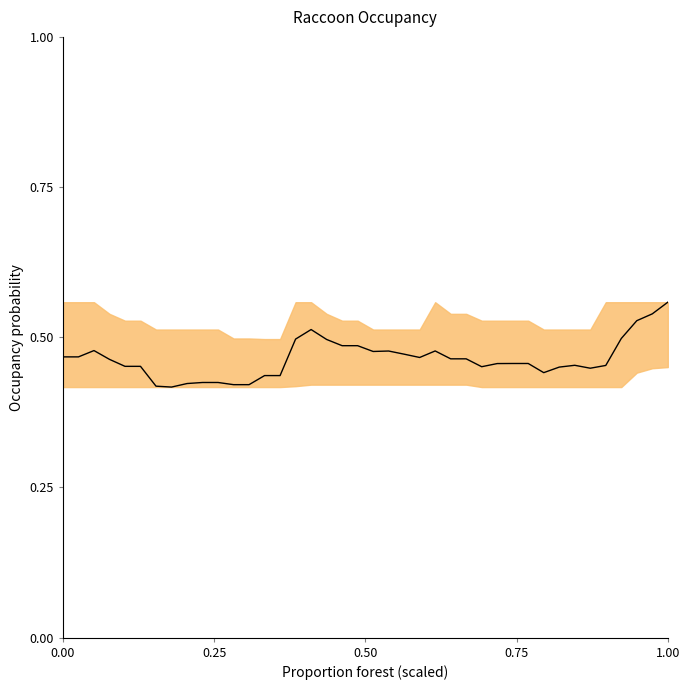

Reading left to right, list all the values displayed in this chart.

0.5	0.5	0.5	0.5	0.5	0.5	0.4	0.4	0.4	0.4	0.4	0.4	0.4	0.4	0.4	0.5	0.5	0.5	0.5	0.5	0.5	0.5	0.5	0.5	0.5	0.5	0.5	0.5	0.5	0.5	0.5	0.4	0.5	0.5	0.4	0.5	0.5	0.5	0.5	0.6